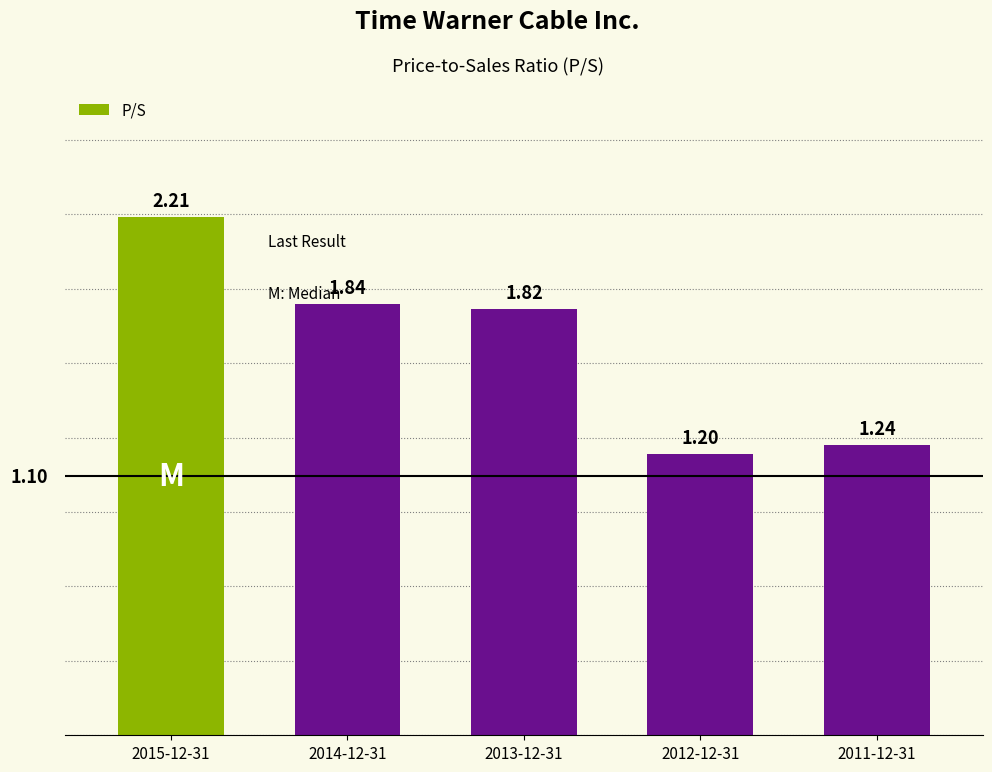

What is the difference between the second highest and second lowest values?

0.6